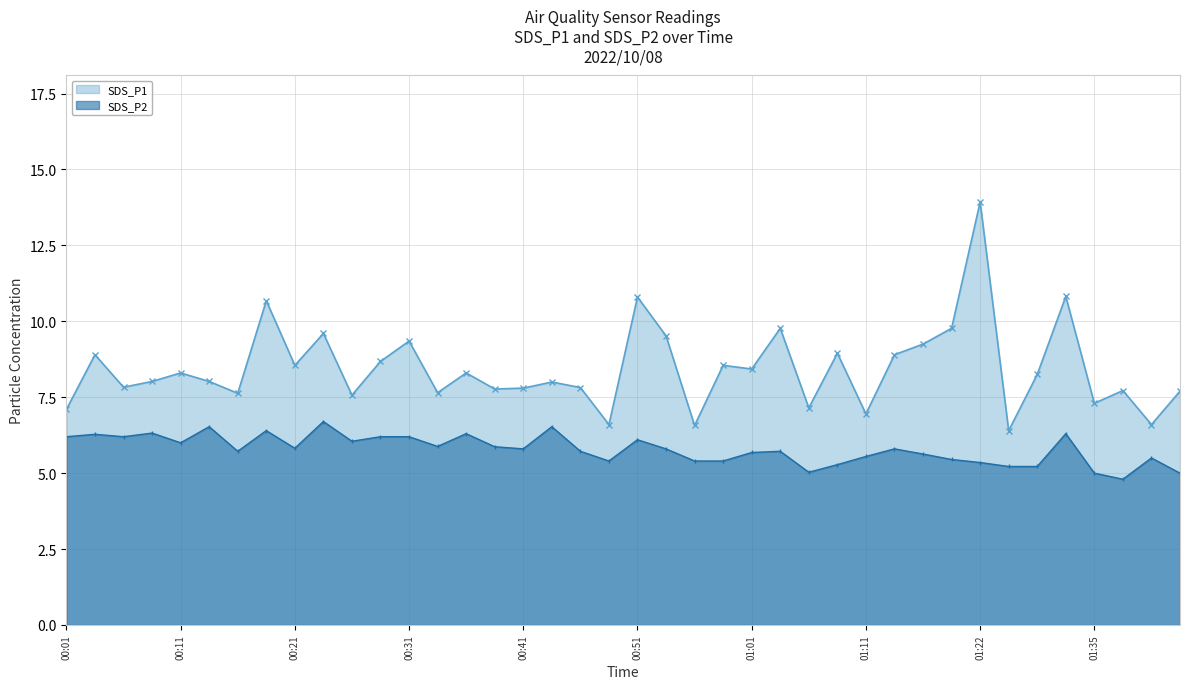

Where is the first local minimum for SDS_P2?

00:06